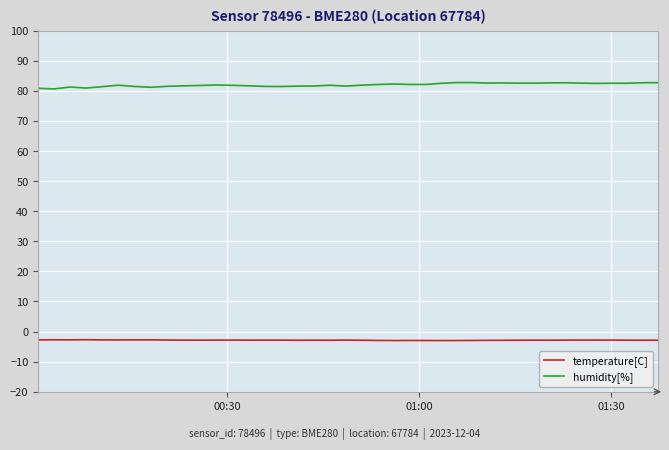

Which series has the largest range (max minus min)?

humidity[%]